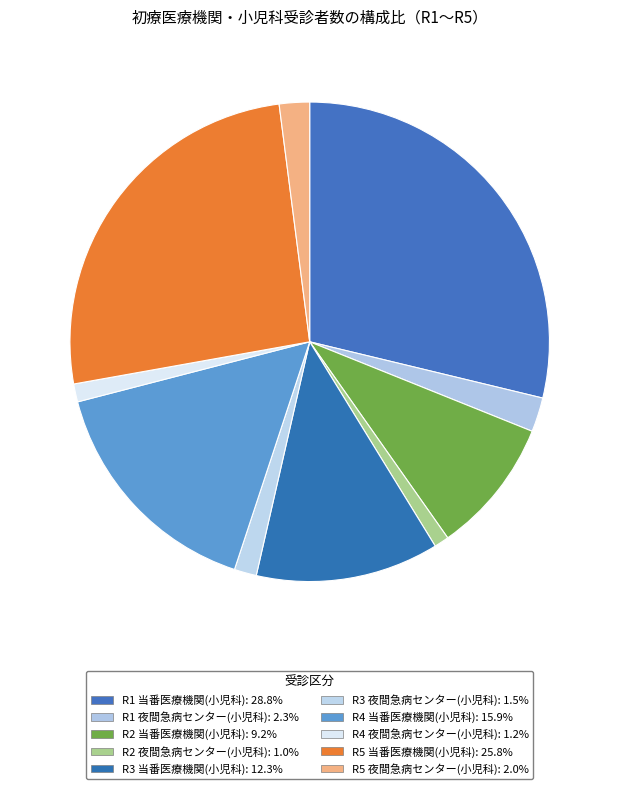

What is the smallest slice in the pie chart?

R2 夜間急病センター(小児科)